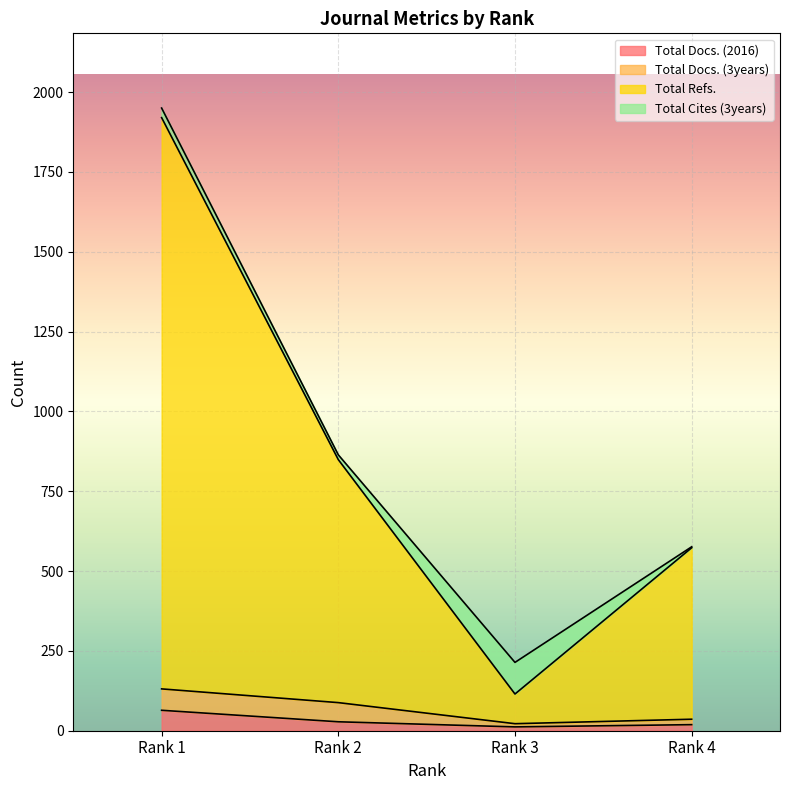

True or false: Total Refs. and Total Docs. (2016) intersect in this chart.

False